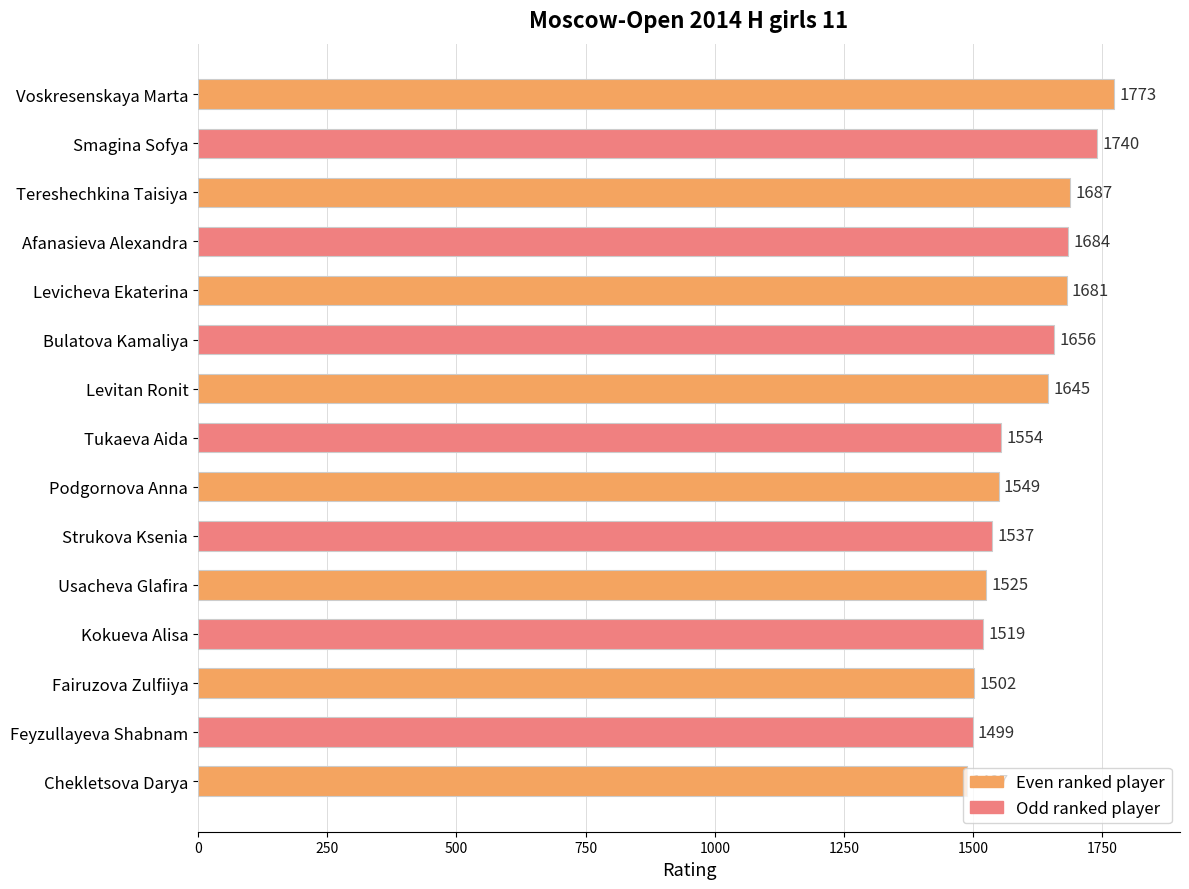

How many series are shown in this chart?

1